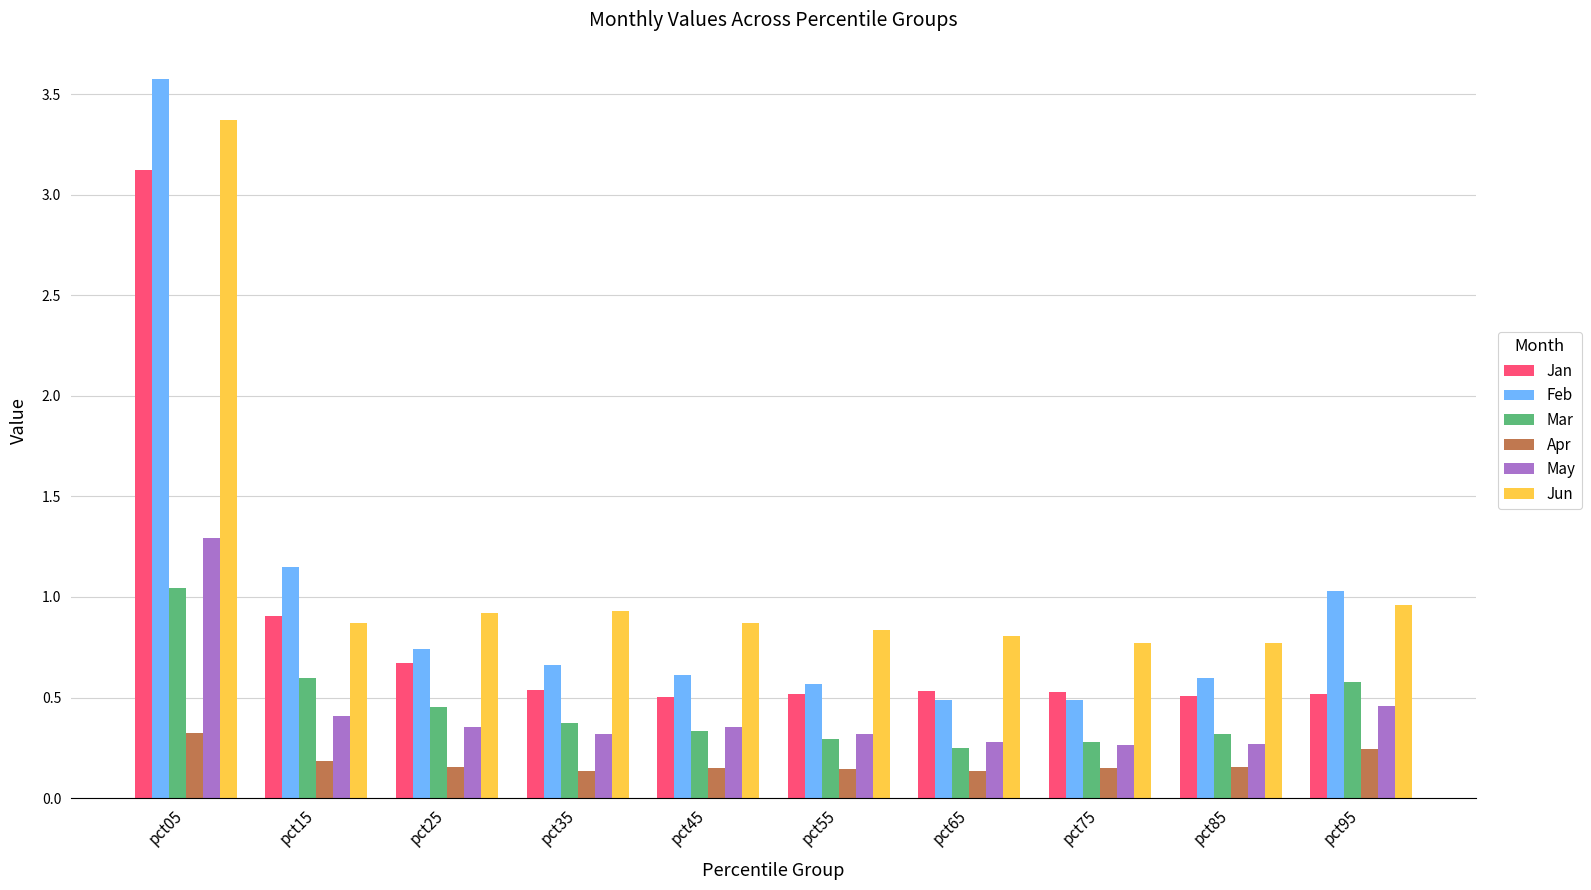

Is it true that May equals 0.4 at pct45?

True